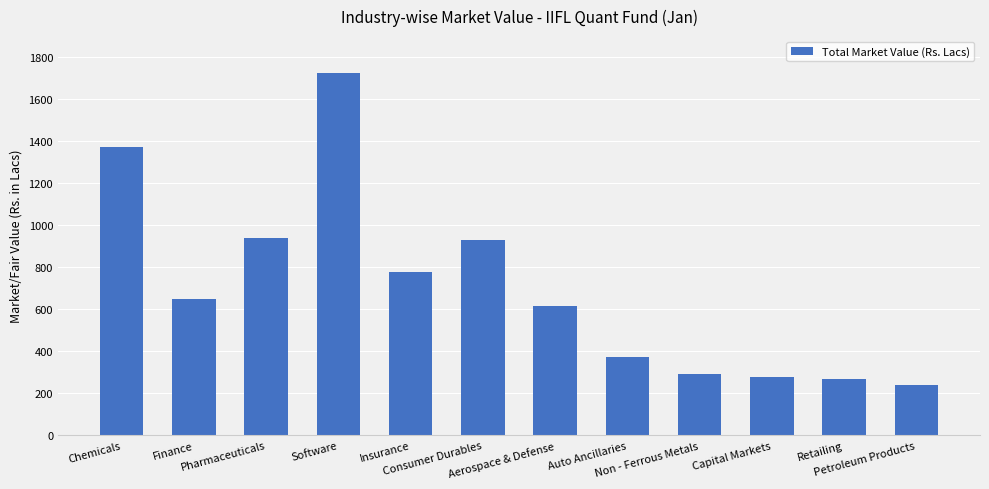

What is the value of the 3rd bar from the left?

938.3